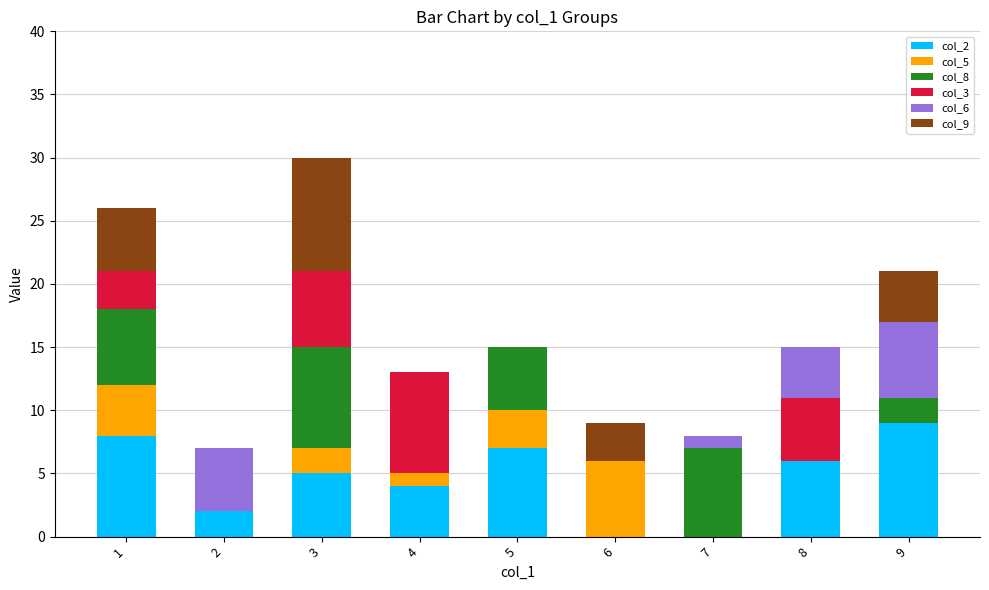

At which category is the sum across all series the highest?

3